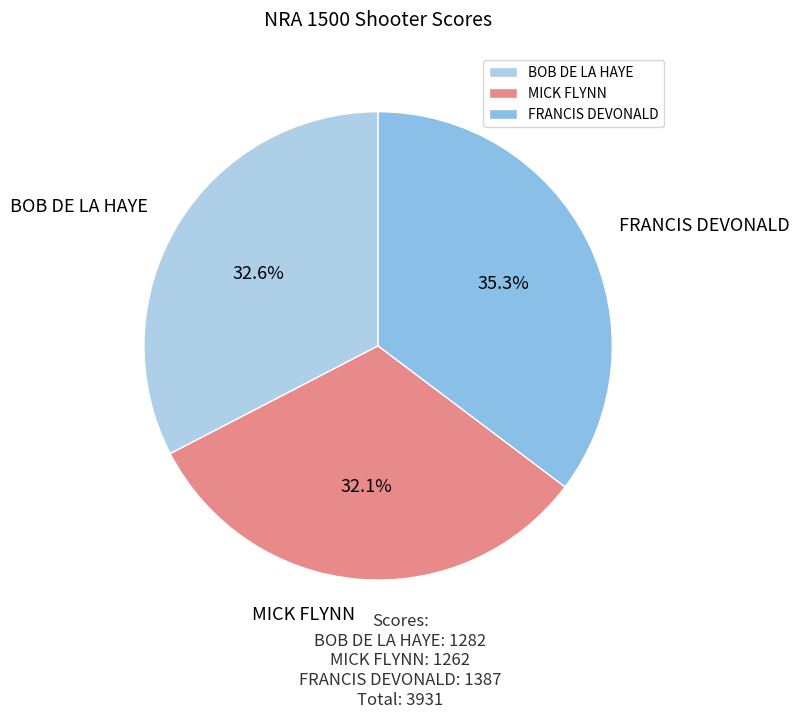

Is there any slice that represents more than half of the pie?

No